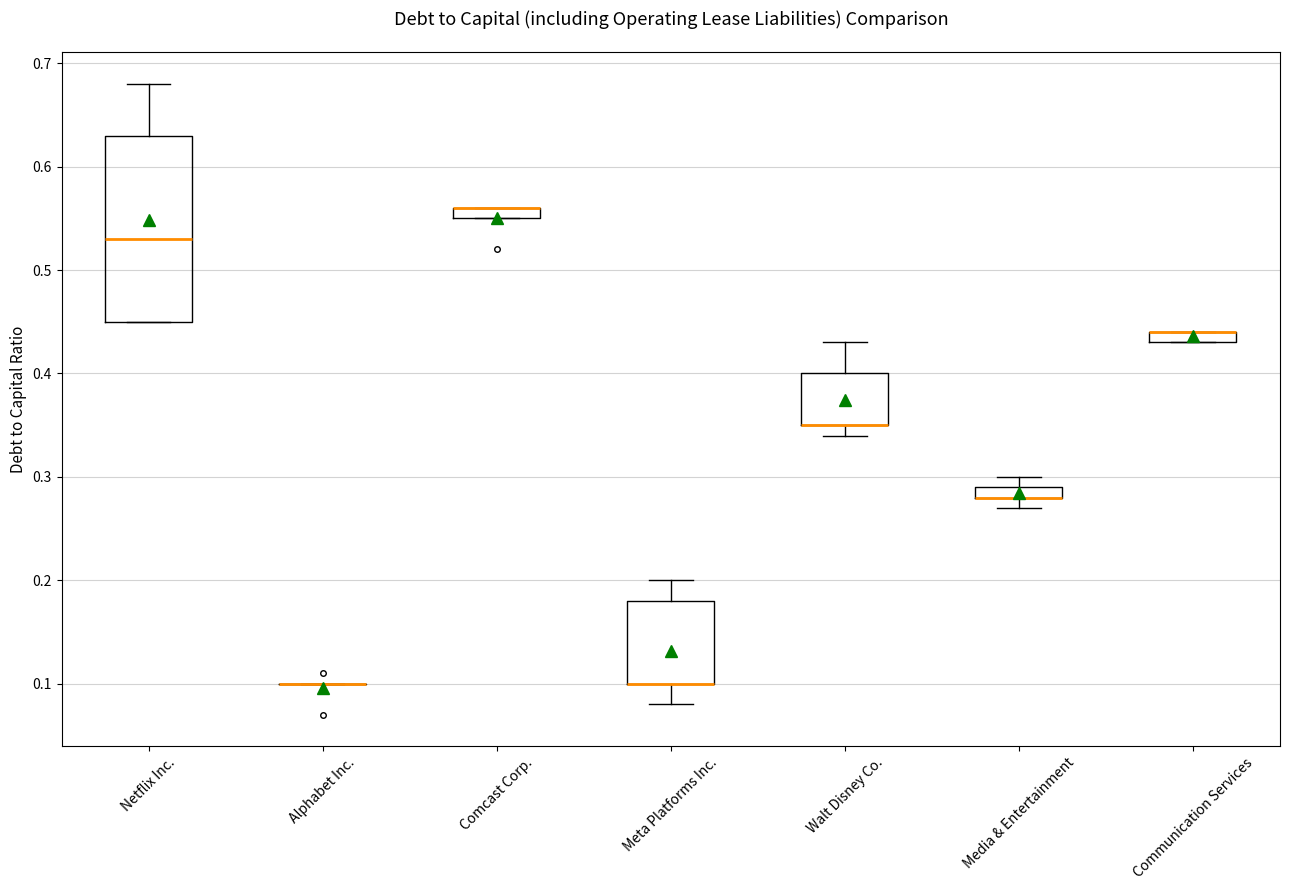

Where is the lower edge of the box for Comcast Corp. on the y-axis? The values are not printed on the chart, so give them approximately, as read against the axis.

0.55